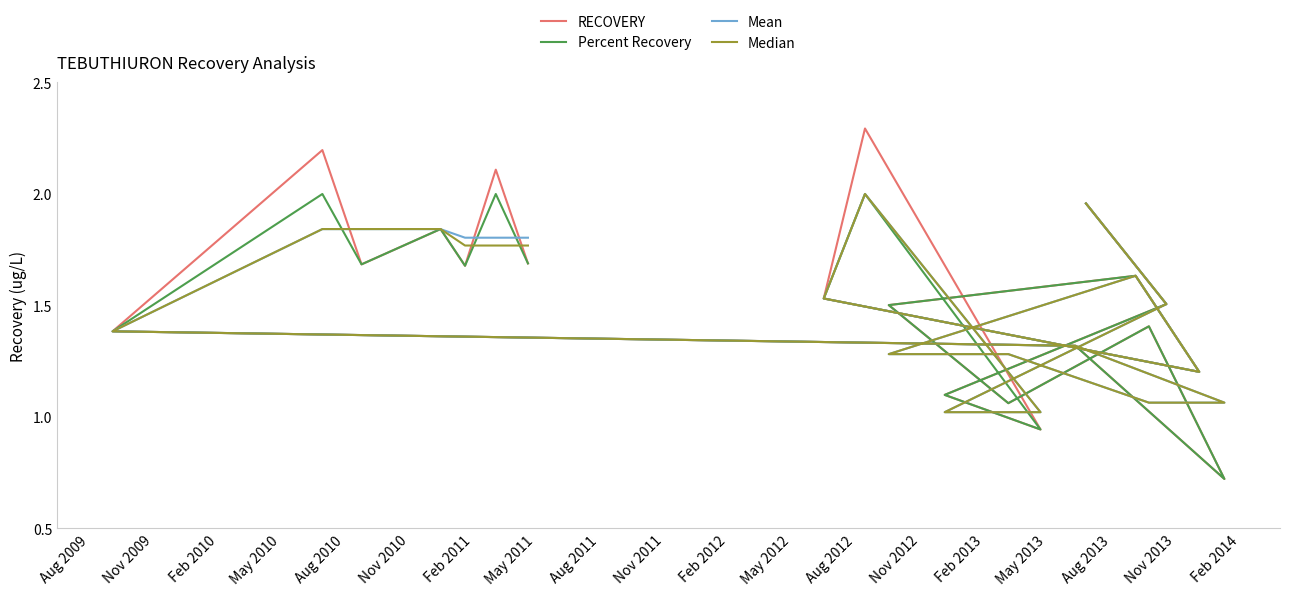

Which series has the largest range (max minus min)?

RECOVERY